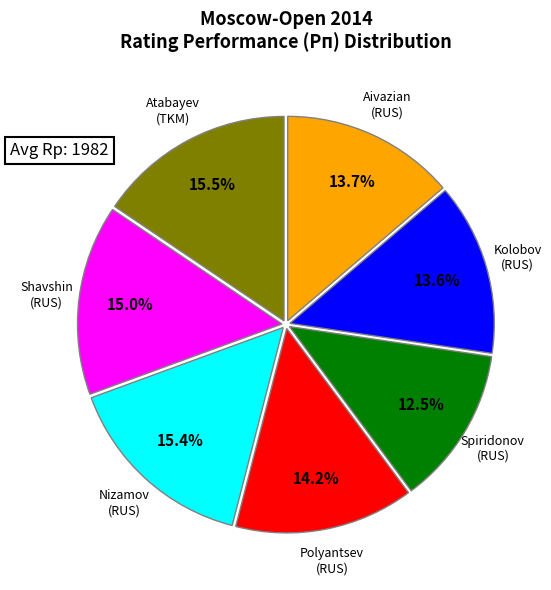

Count the number of slices in the pie.

7